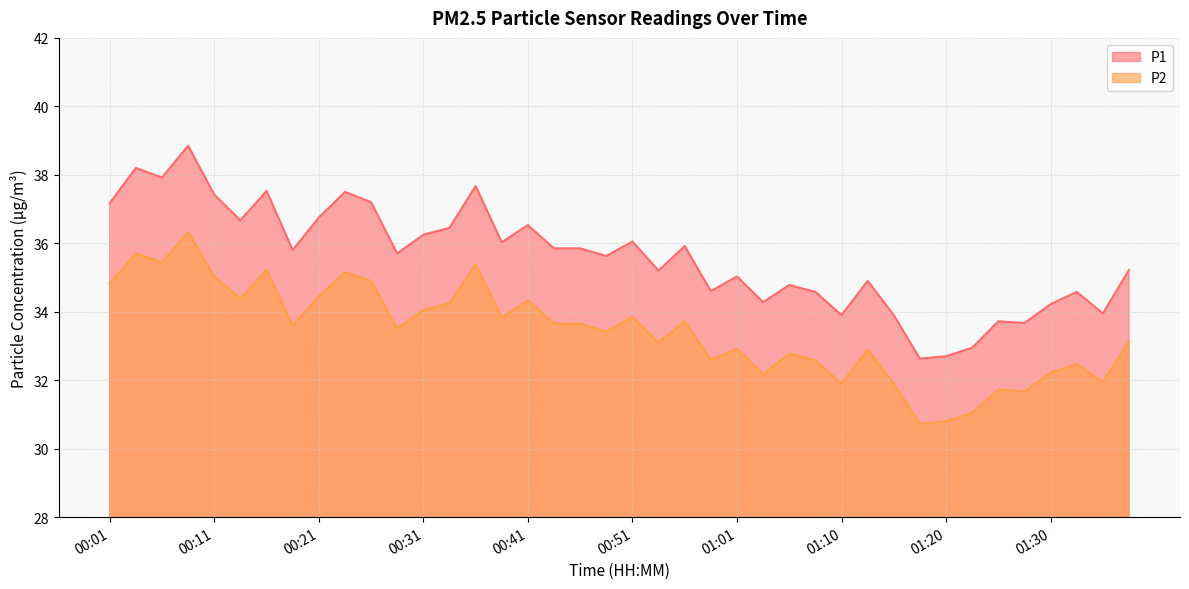

Rank the series by their average value, from highest to lowest.

P1, P2